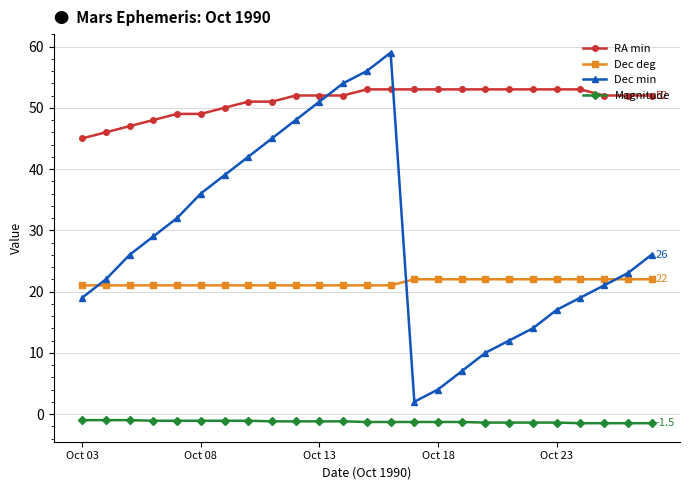

Which series has the largest range (max minus min)?

Dec min